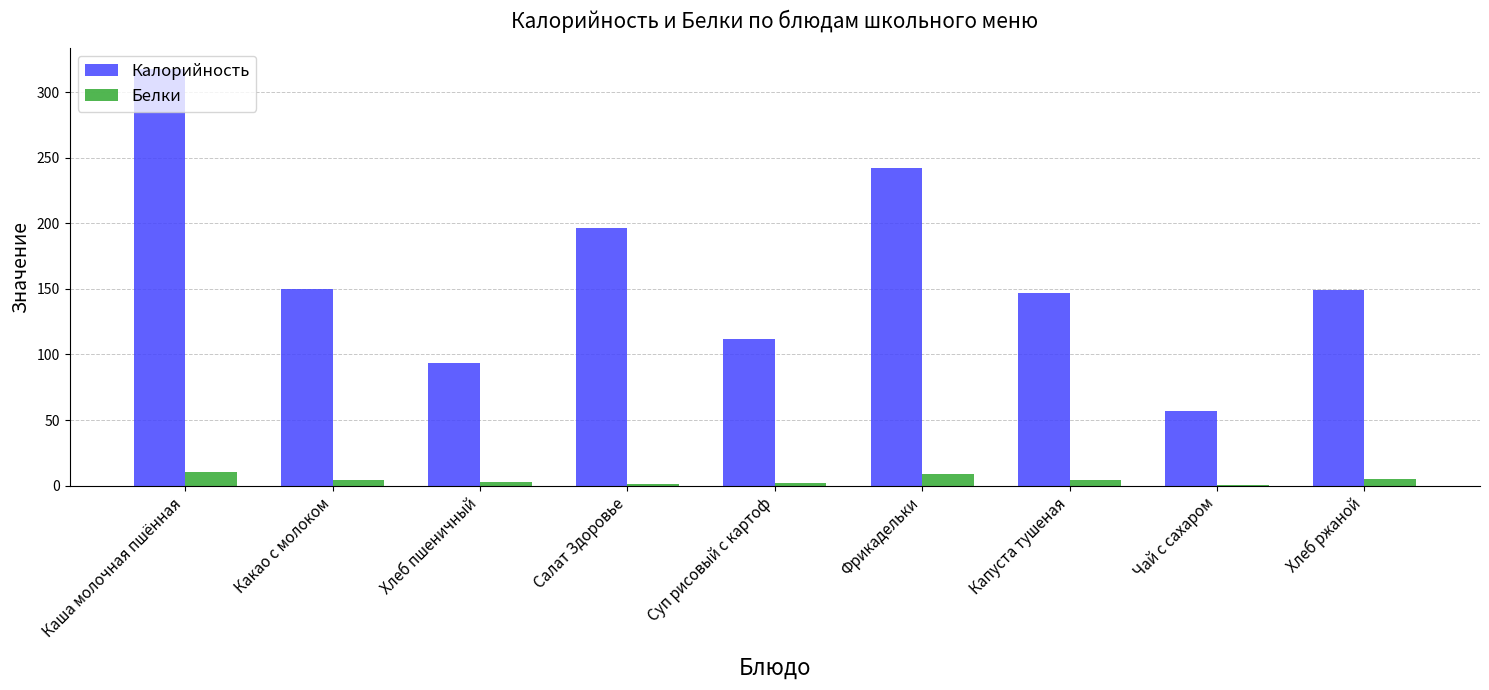

Which series has the largest range (max minus min)?

Калорийность